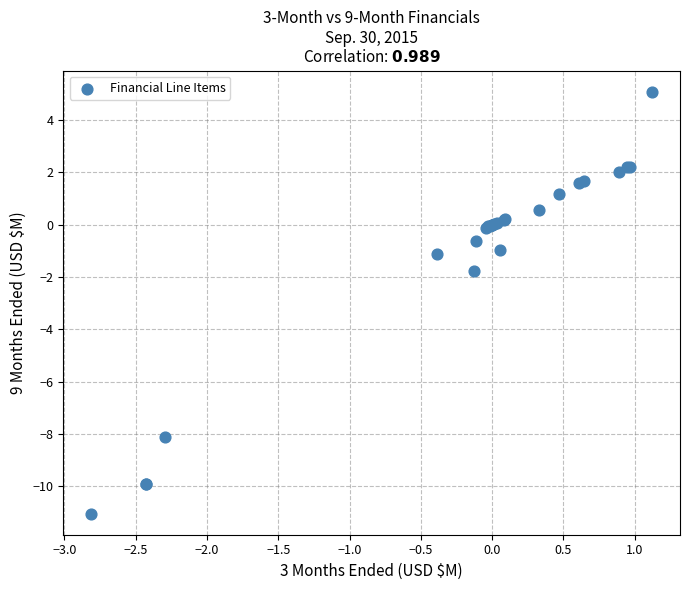

What Y value in the scatter plot is closest to -2?

-1.8